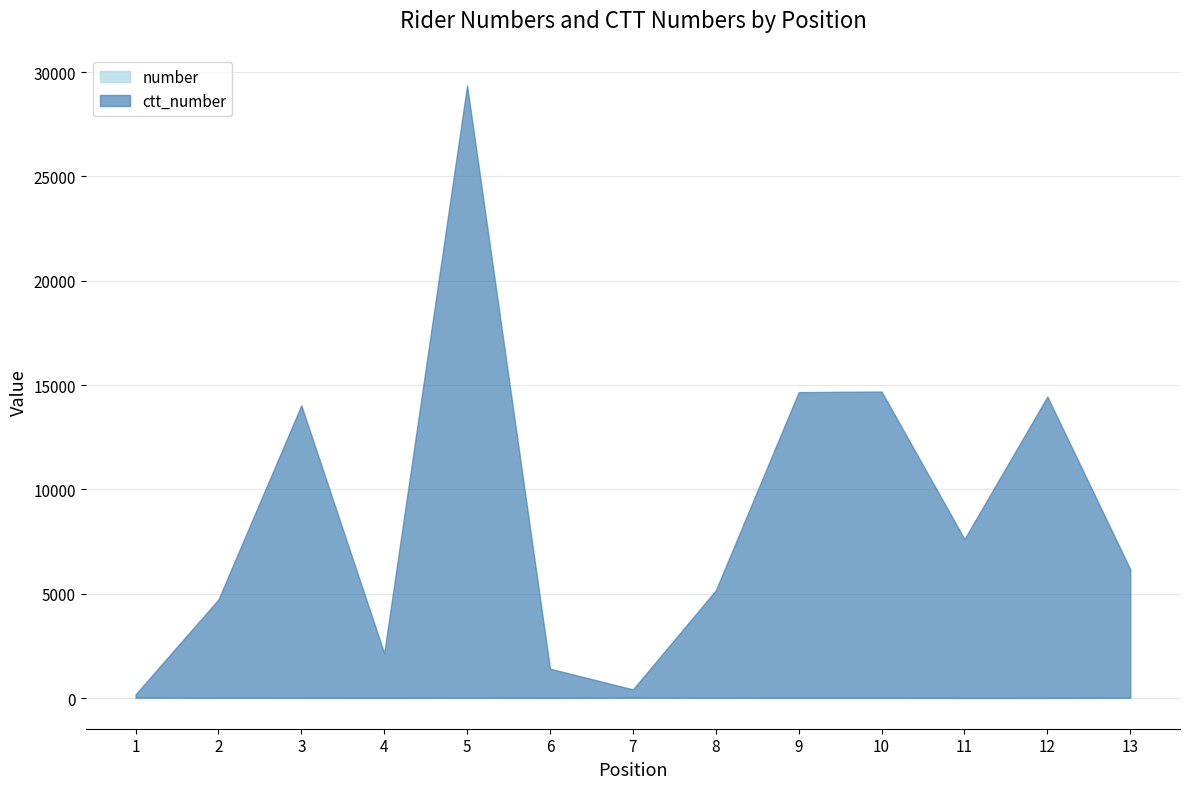

True or false: ctt_number and number intersect in this chart.

False